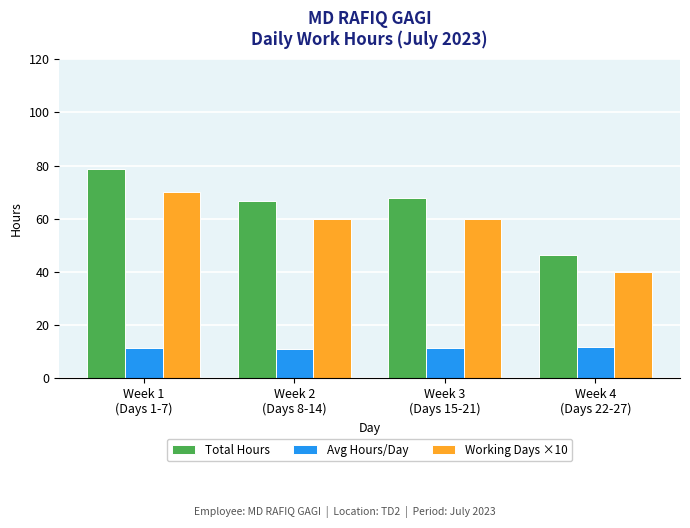

At Week 3
(Days 15-21), list the series in order from smallest to largest.

Avg Hours/Day, Working Days ×10, Total Hours